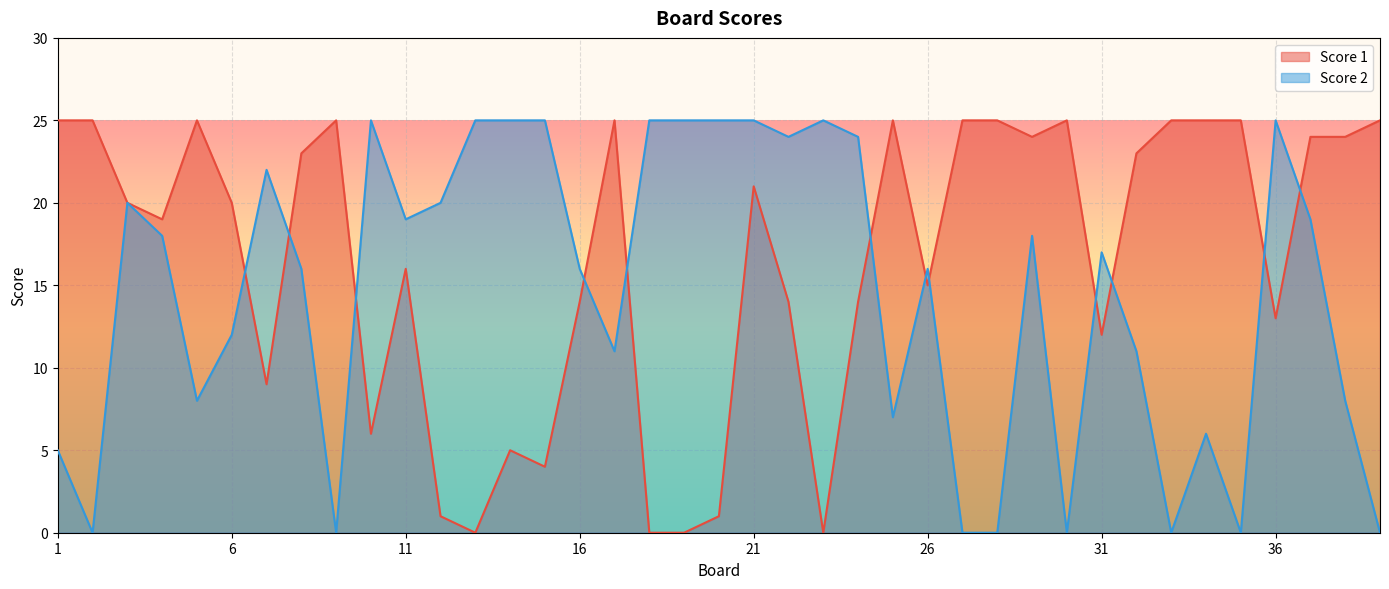

True or false: Score 2 and Score 1 cross at least once.

True